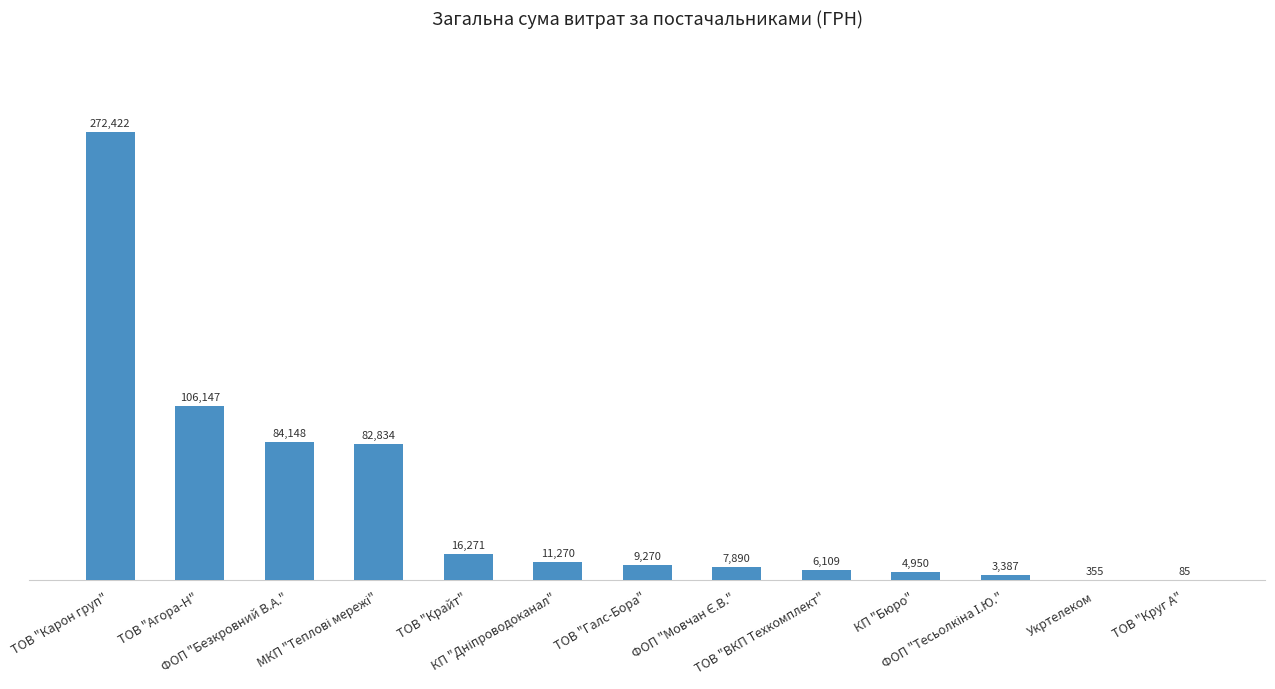

What is the maximum value shown in the chart?

272422.2